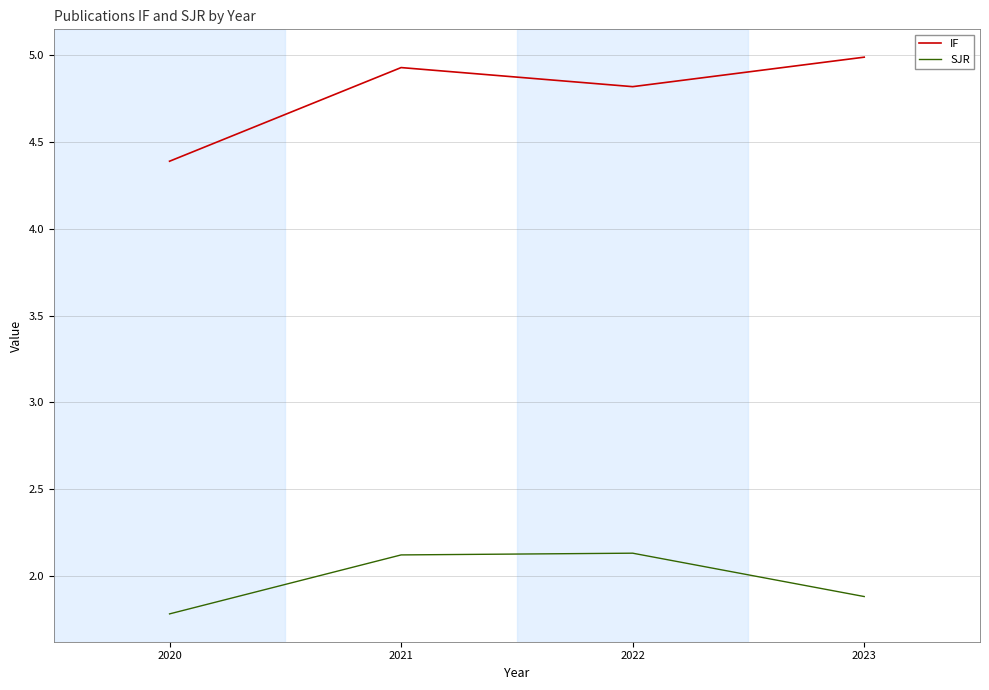

Is it true that SJR equals 3.1 at 2022?

False